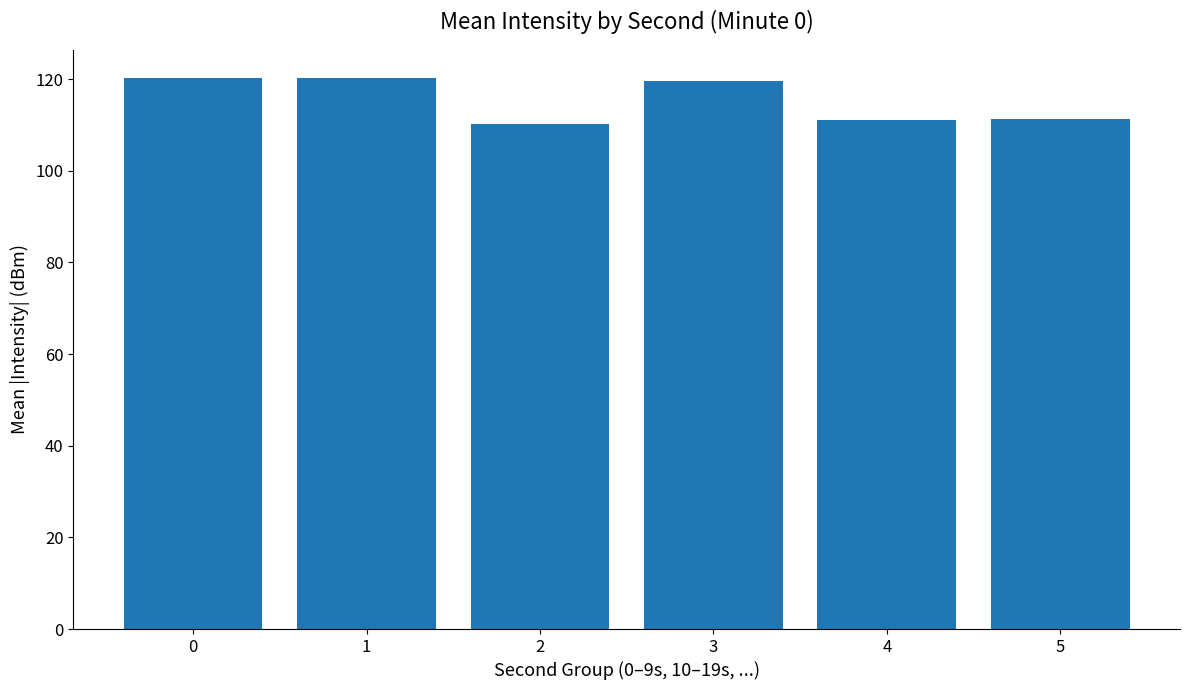

What is the sum of all values?

693.0